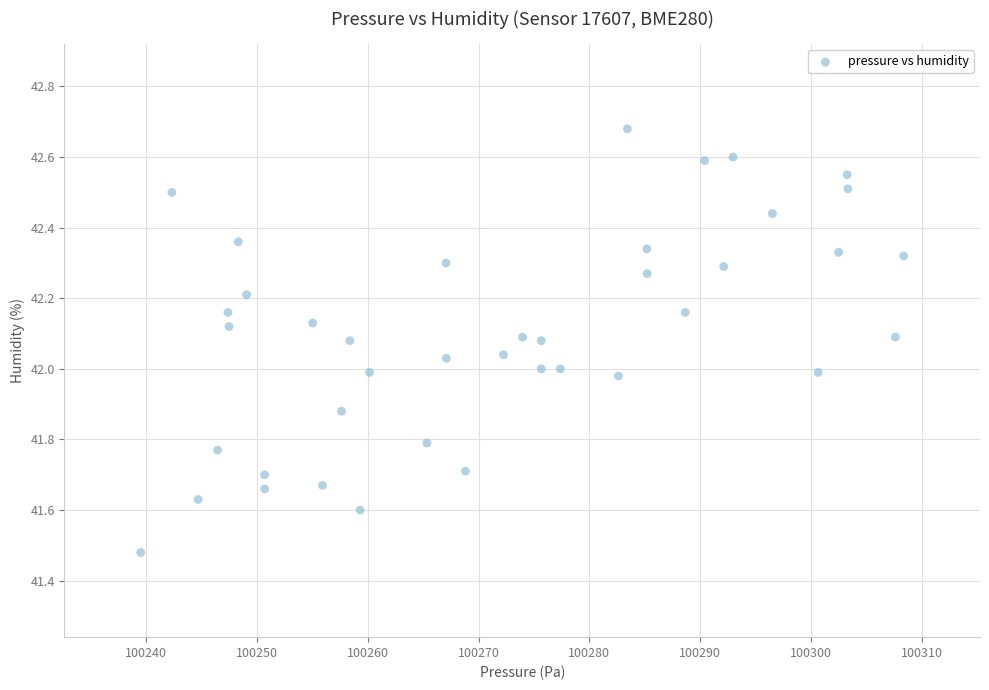

What is the range of Y values (max minus min)?

1.2